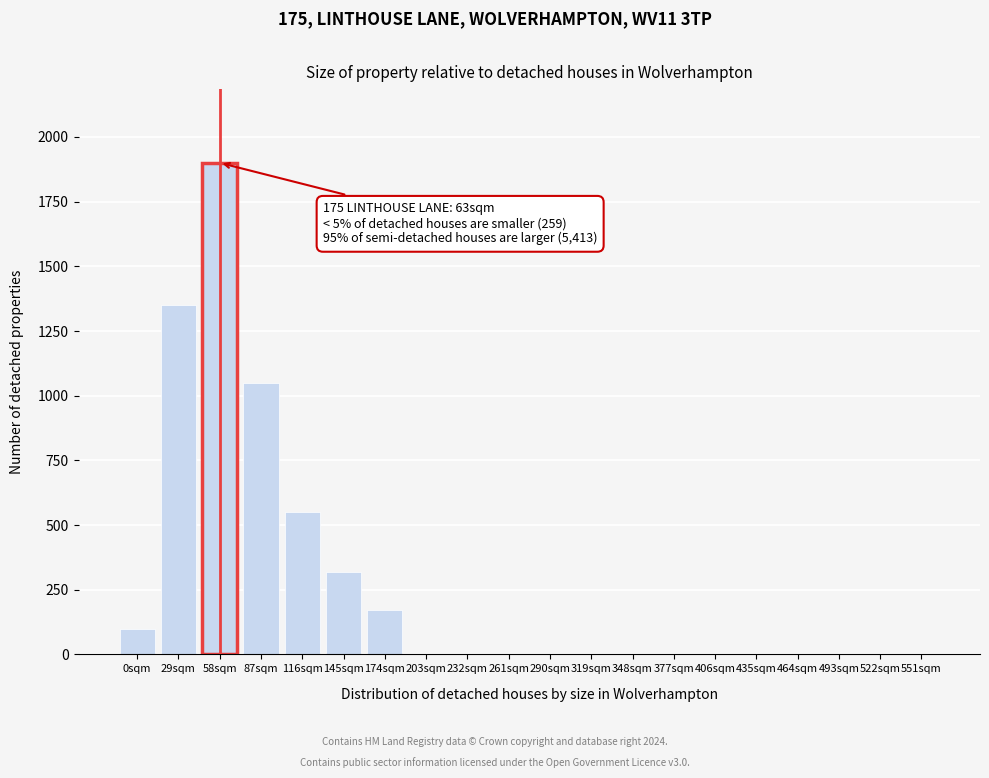

Reading left to right, what are all the values shown in this chart?

0sqm=100	29sqm=1350	58sqm=1900	87sqm=1050	116sqm=550	145sqm=320	174sqm=170	203sqm=0	232sqm=0	261sqm=0	290sqm=0	319sqm=0	348sqm=0	377sqm=0	406sqm=0	435sqm=0	464sqm=0	493sqm=0	522sqm=0	551sqm=0